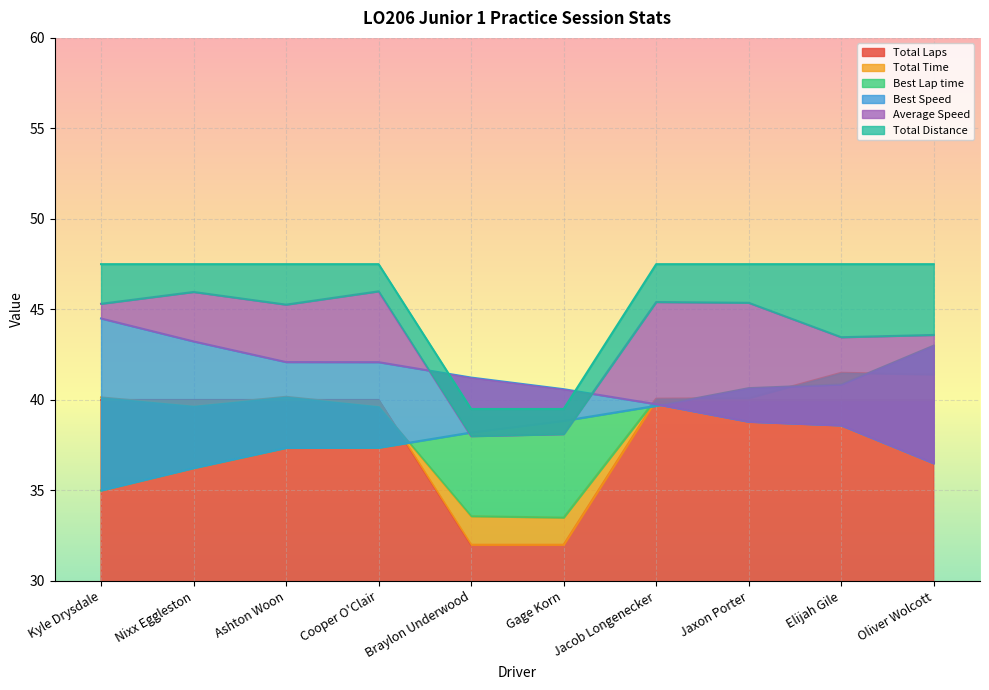

Rank the series by their maximum value, from highest to lowest.

Total Distance, Average Speed, Best Speed, Best Lap time, Total Time, Total Laps